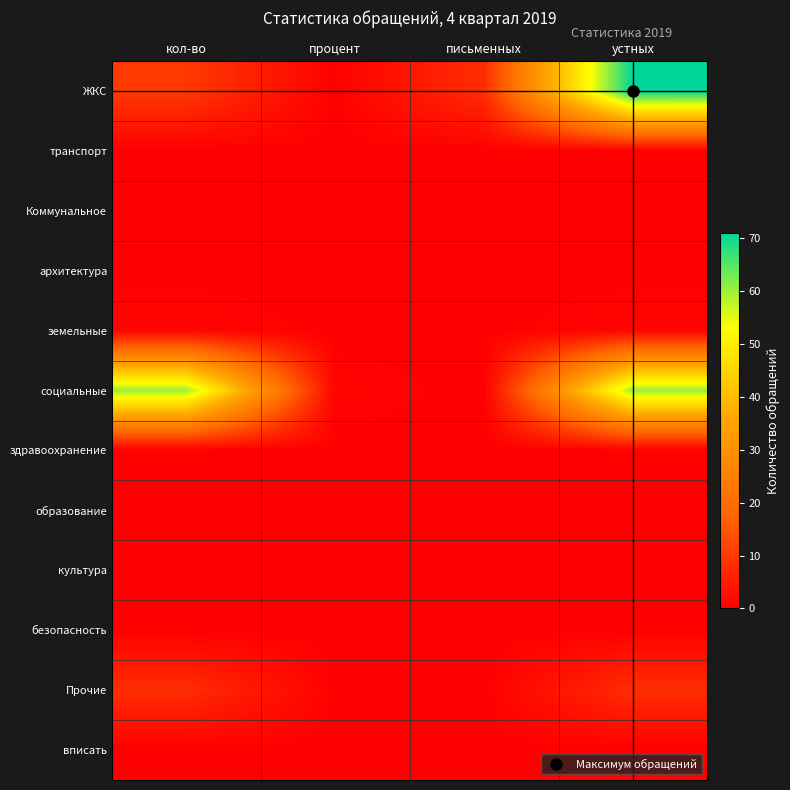

Reading left to right, what are all the values shown in this chart?

ЖКС: кол-во=10.0	процент=0.1	письменных=8.0	устных=71.0
транспорт: кол-во=0.0	процент=0.0	письменных=0.0	устных=0.0
Коммунальное: кол-во=0.0	процент=0.0	письменных=0.0	устных=0.0
архитектура: кол-во=0.0	процент=0.0	письменных=0.0	устных=0.0
земельные: кол-во=1.0	процент=0.0	письменных=0.0	устных=1.0
социальные: кол-во=60.0	процент=0.8	письменных=0.0	устных=60.0
здравоохранение: кол-во=0.0	процент=0.0	письменных=0.0	устных=0.0
образование: кол-во=0.0	процент=0.0	письменных=0.0	устных=0.0
культура: кол-во=0.0	процент=0.0	письменных=0.0	устных=0.0
безопасность: кол-во=0.0	процент=0.0	письменных=0.0	устных=0.0
Прочие: кол-во=8.0	процент=0.1	письменных=0.0	устных=8.0
вписать: кол-во=0.0	процент=0.0	письменных=0.0	устных=0.0